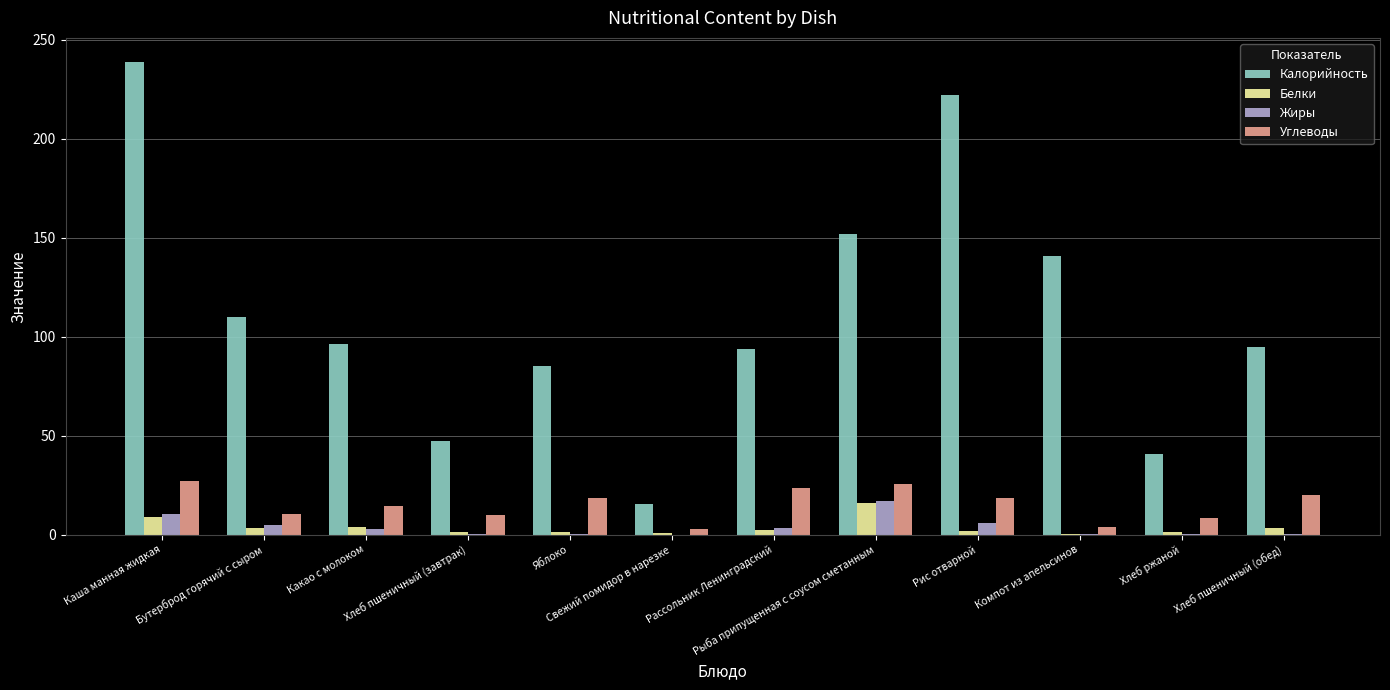

What is the sum of all Углеводы values?

183.9